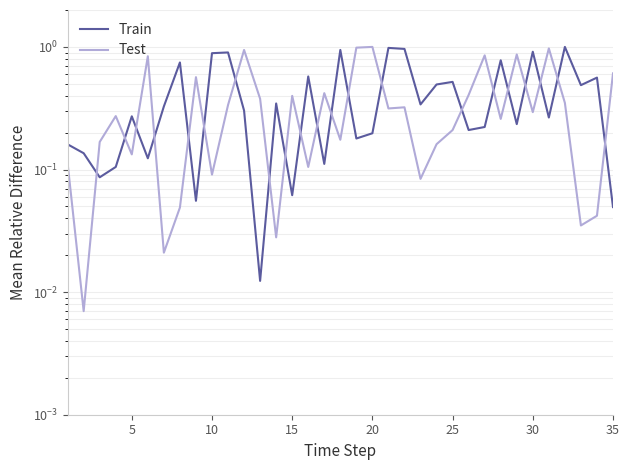

The value of Train at 0 is 0.3. True or false?

False